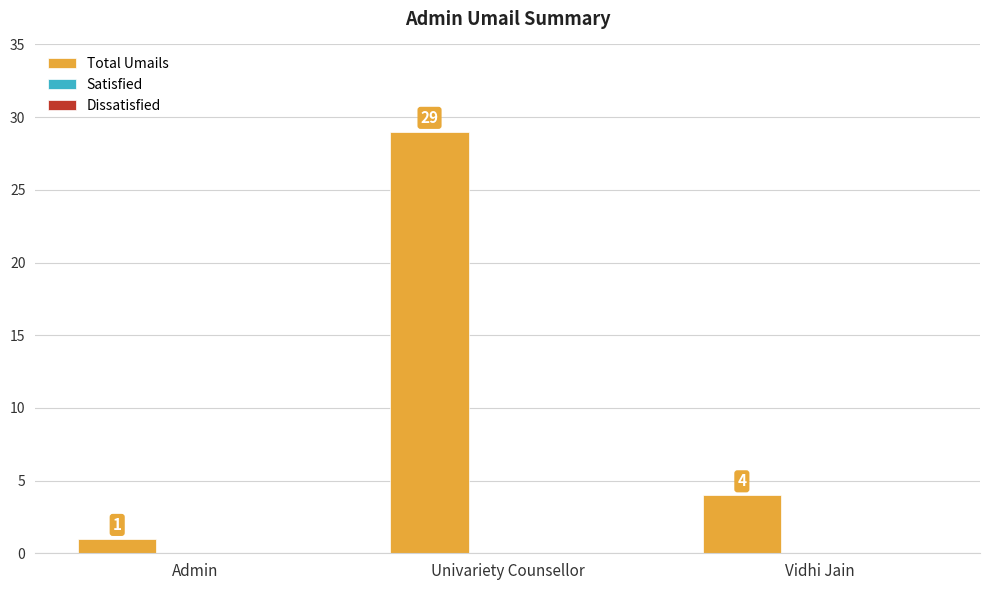

Reading left to right, transcribe all the data shown in this chart.

Admin=1	Univariety Counsellor=29	Vidhi Jain=4